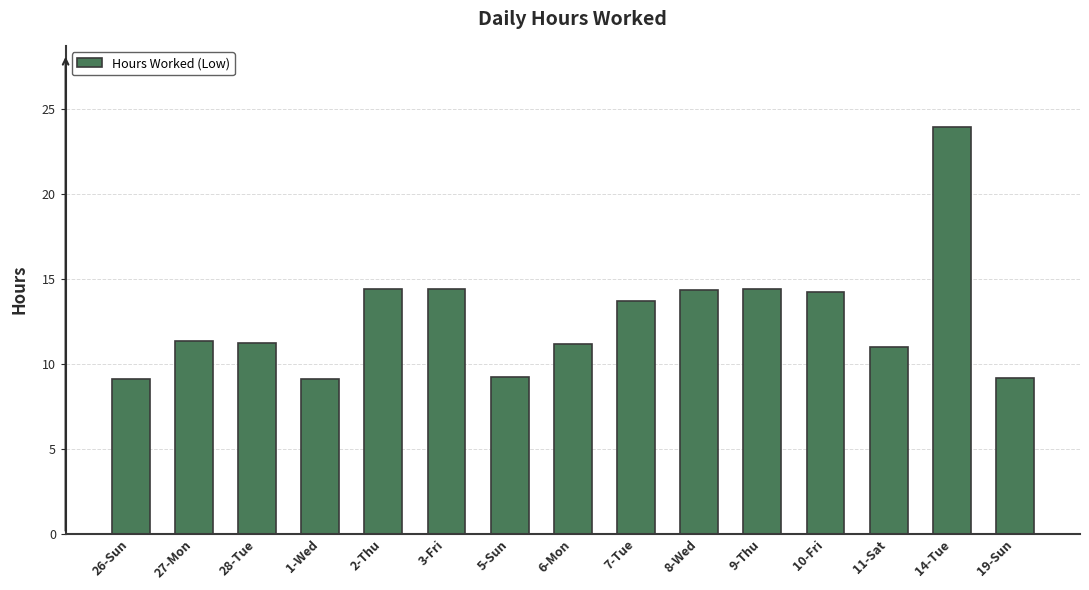

What is the maximum value shown in the chart?

23.9